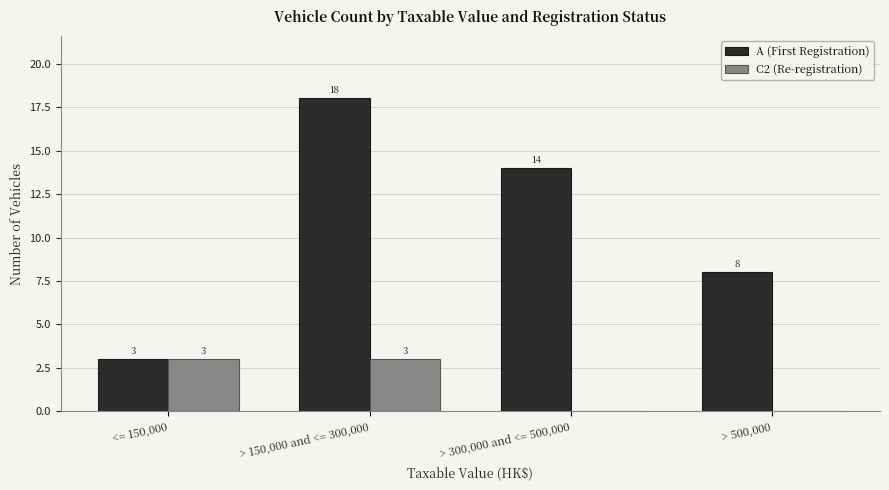

What is the sum of all C2 (Re-registration) values?

6